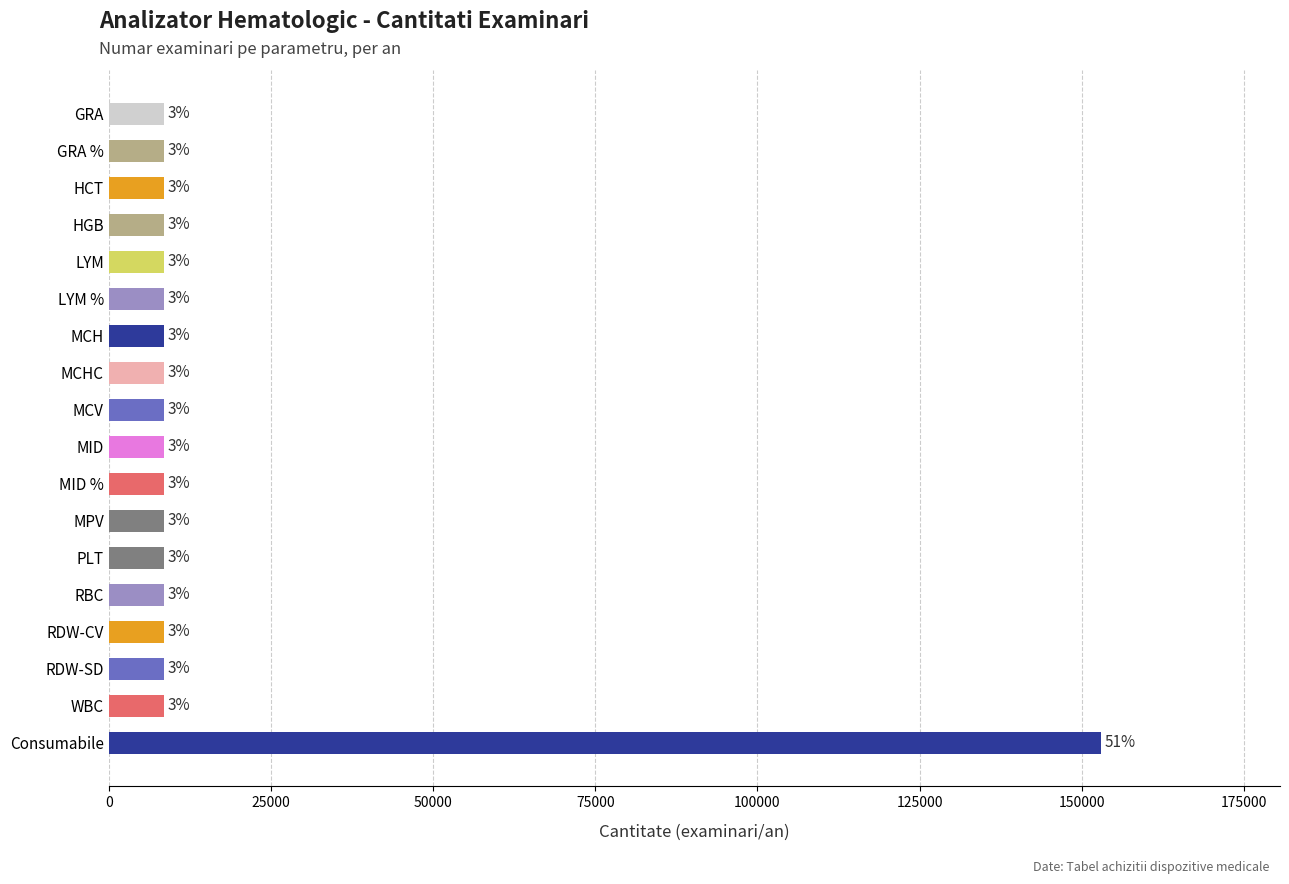

Does the chart contain any negative values?

No